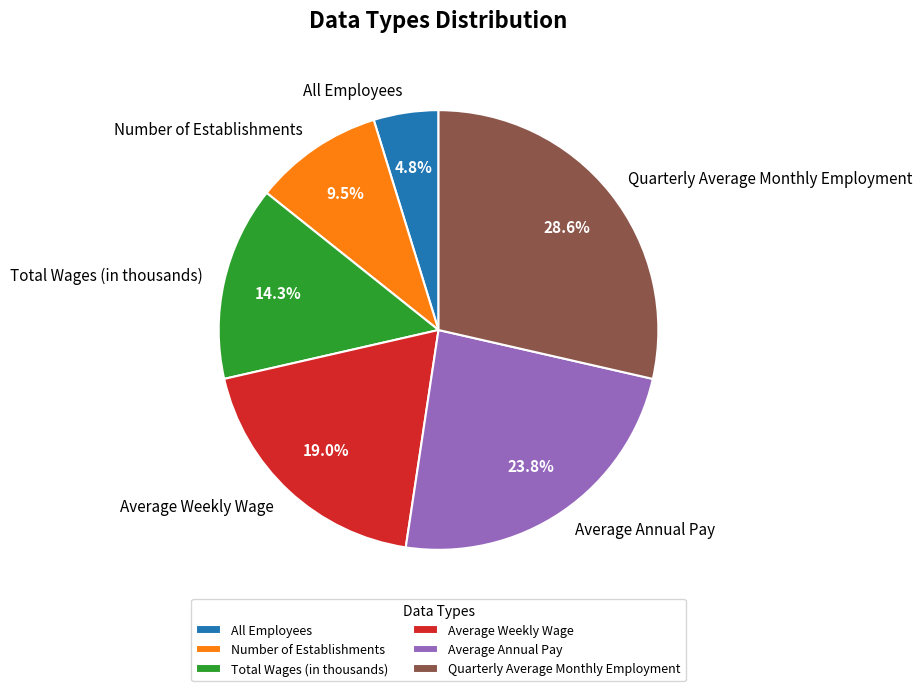

Rank the categories by value from lowest to highest.

All Employees, Number of Establishments, Total Wages (in thousands), Average Weekly Wage, Average Annual Pay, Quarterly Average Monthly Employment